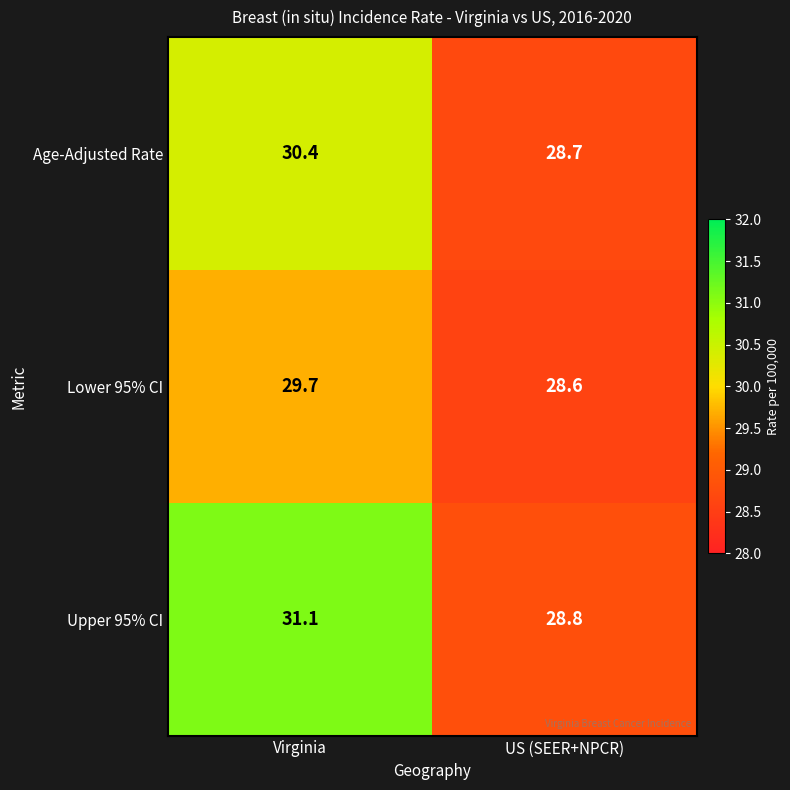

What is the total value across all series at US (SEER+NPCR)?

86.1